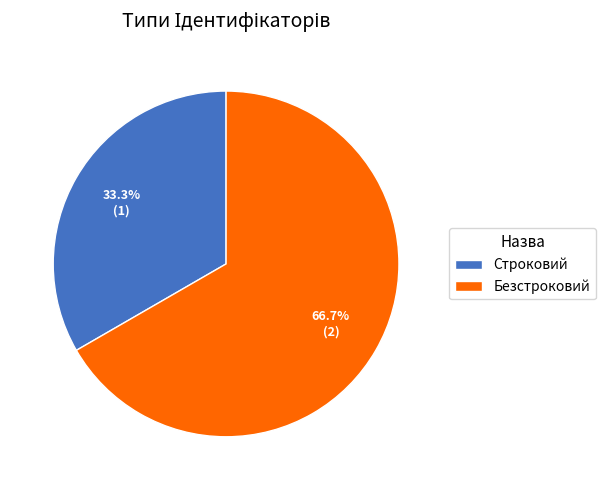

To the nearest percent, what is the difference between the Строковий and Безстроковий slice percentages?

33%